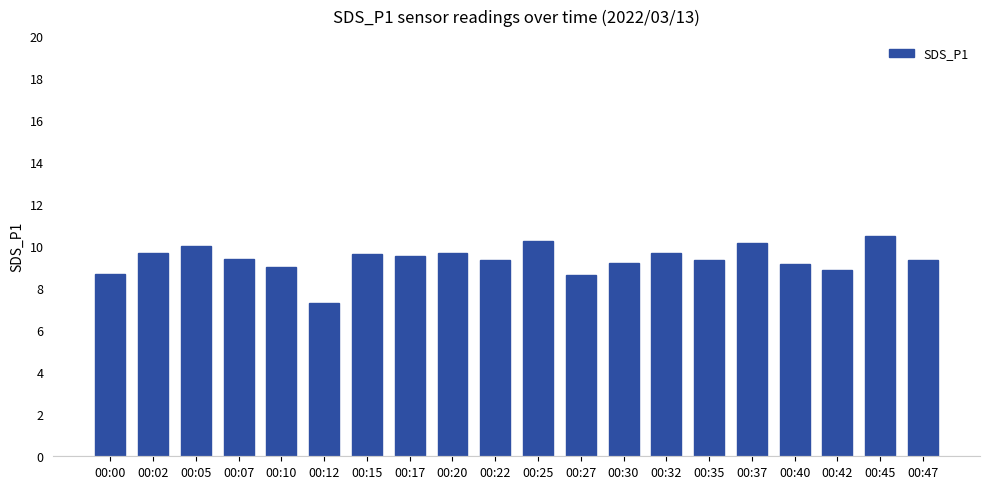

Which label corresponds to the smallest value in the chart?

00:12